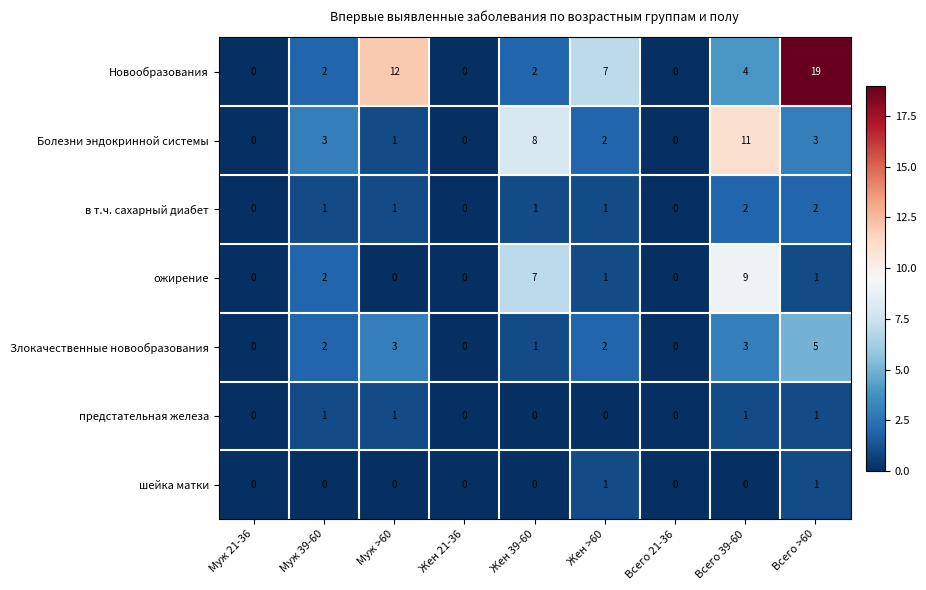

The Болезни эндокринной системы series shows 11 at Всего 39-60. True or false?

True